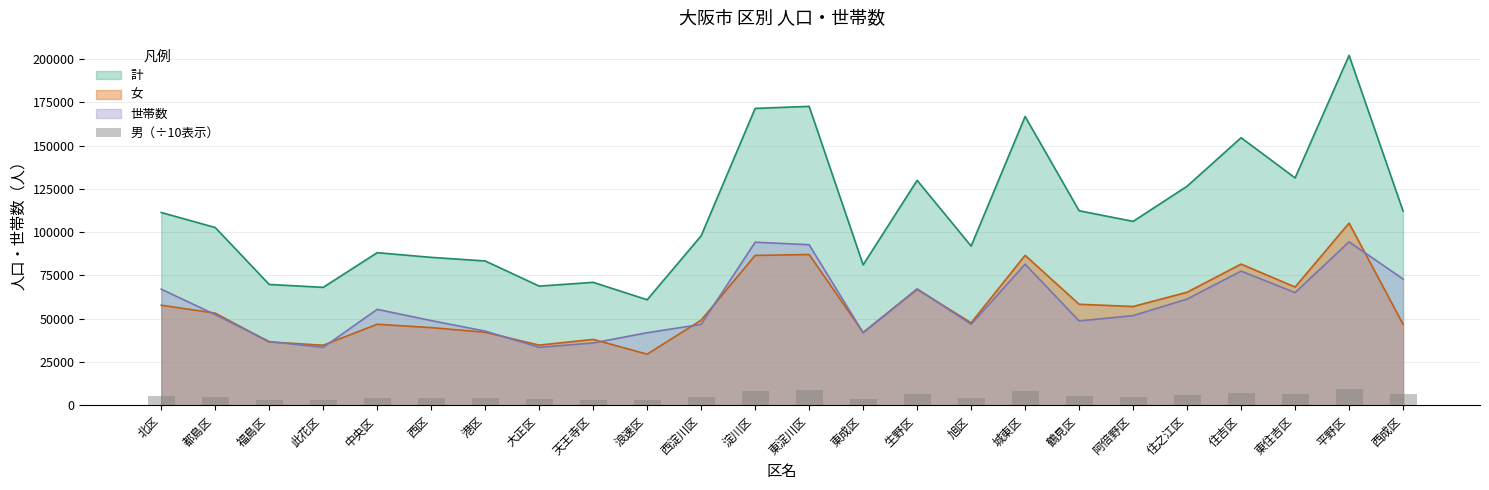

Are the bars horizontal?

No